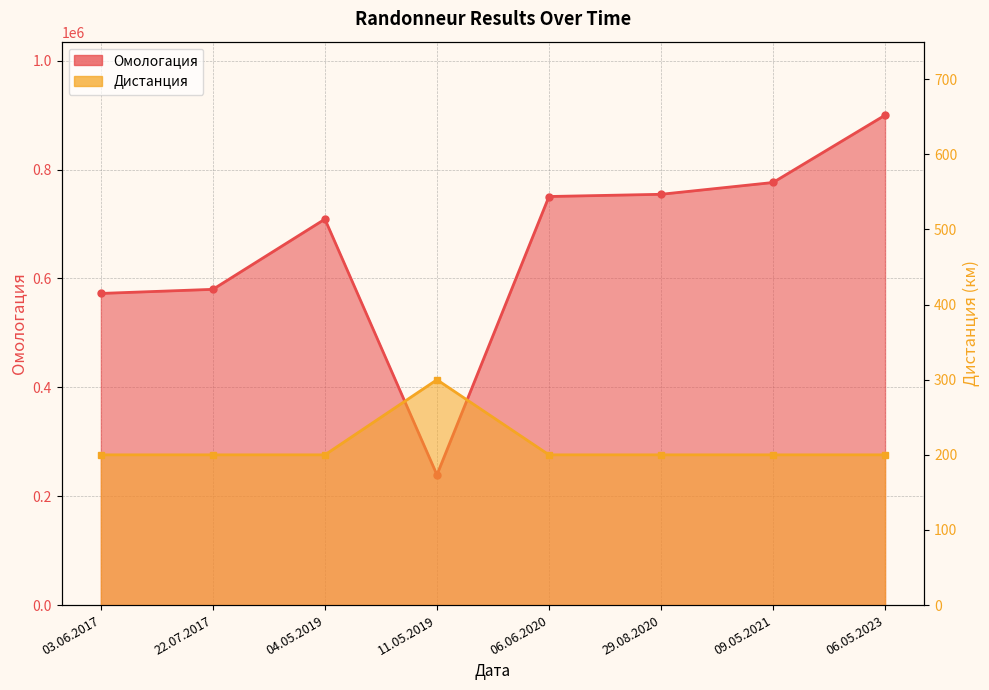

How many data points does each series have?

8